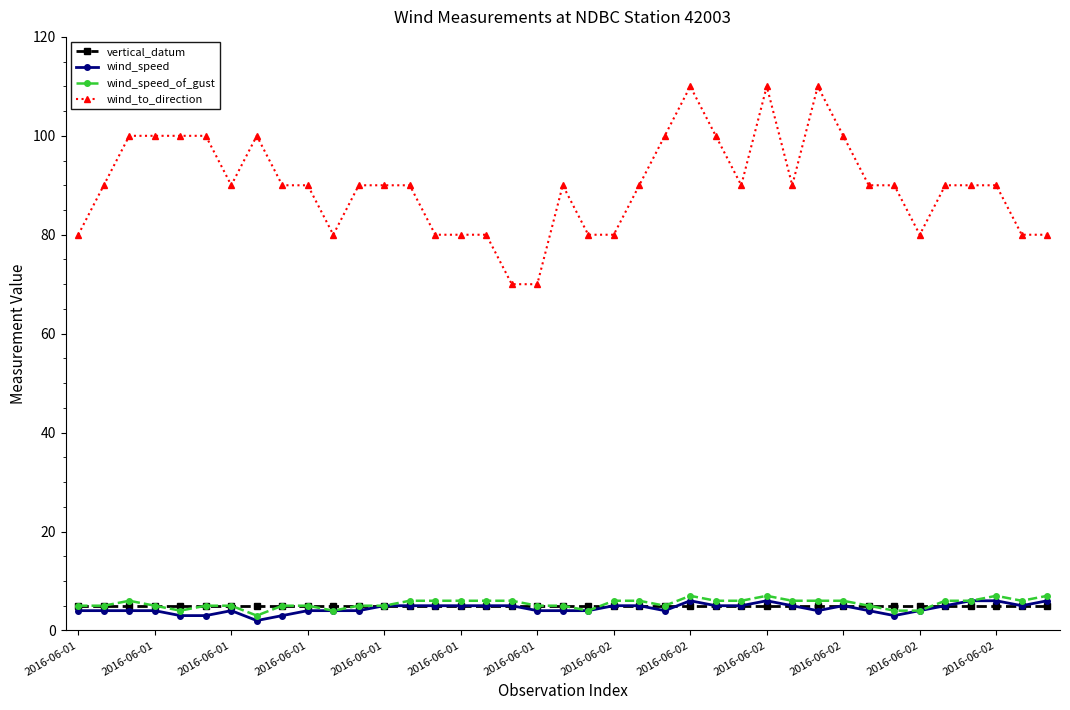

How many lines are shown in the chart?

4